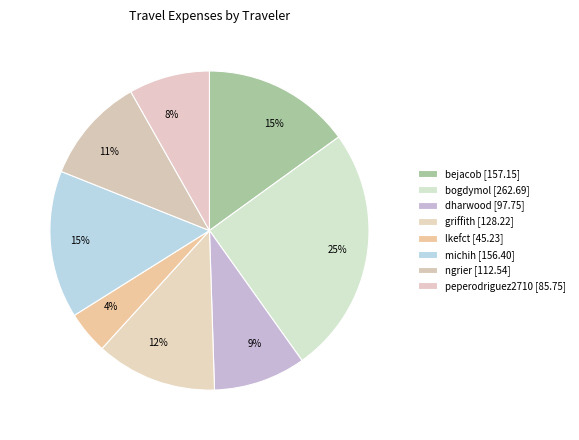

True or false: peperodriguez2710 accounts for 8% of the total.

True